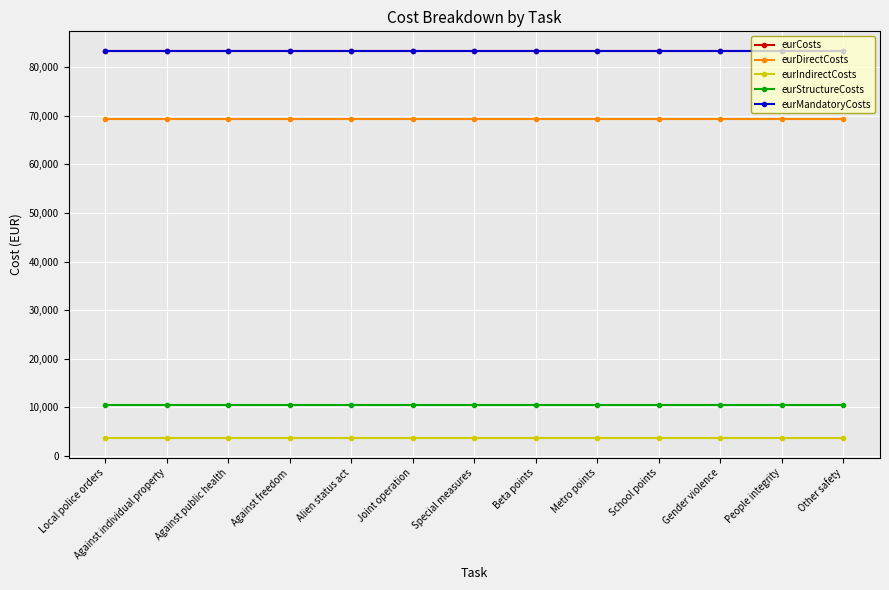

At which category is the sum across all series the highest?

Local police orders